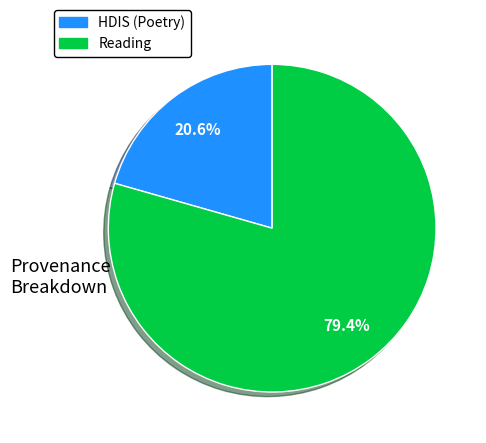

Is there any slice that represents more than half of the pie?

Yes